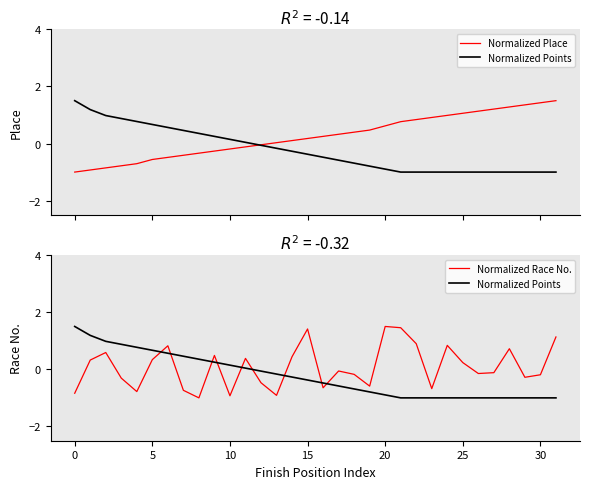

True or false: Normalized Points has more than 2 interior local peaks.

False